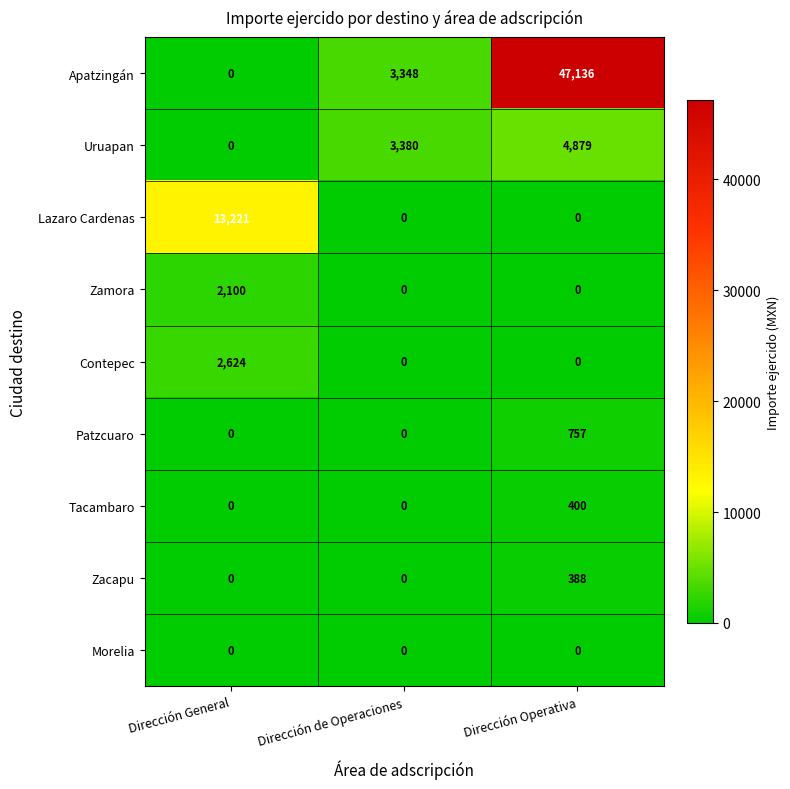

Reading left to right, extract all data points from this chart.

Apatzingán: 0	3348	47136
Uruapan: 0	3380	4879
Lazaro Cardenas: 13221	0	0
Zamora: 2100	0	0
Contepec: 2624	0	0
Patzcuaro: 0	0	757
Tacambaro: 0	0	400
Zacapu: 0	0	388
Morelia: 0	0	0